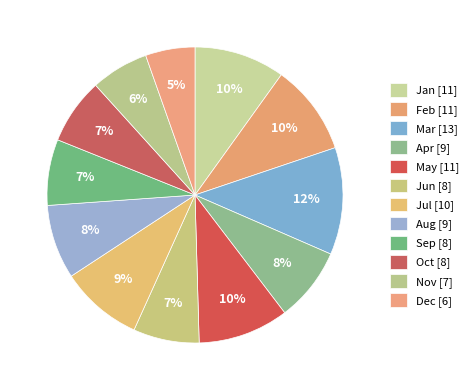

To the nearest percent, what portion does Oct represent?

7%